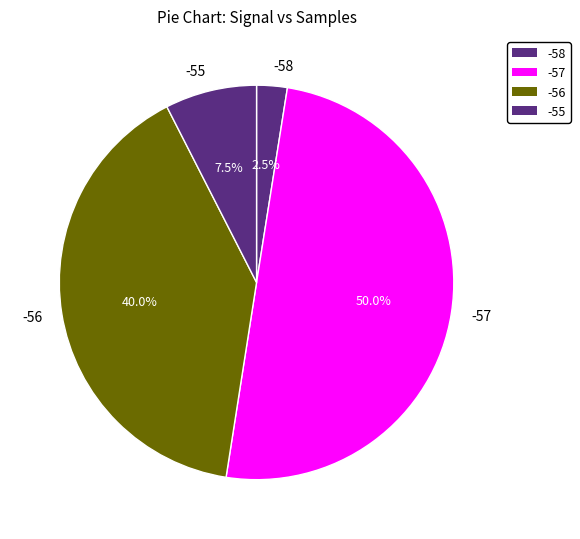

Do -58 and -55 together represent more than half of the pie?

No